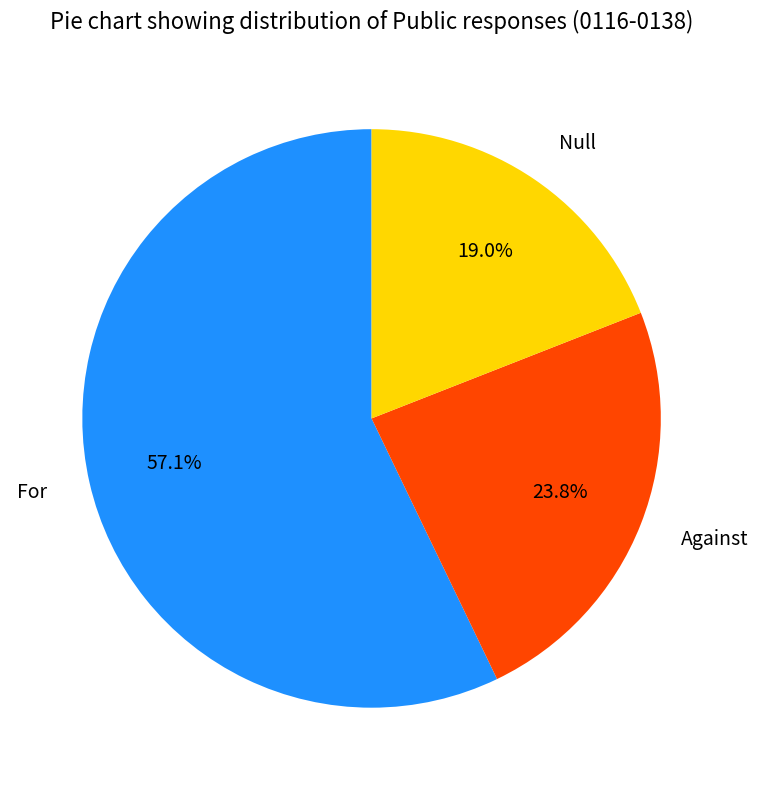

Rank the categories by value from highest to lowest.

For, Against, Null